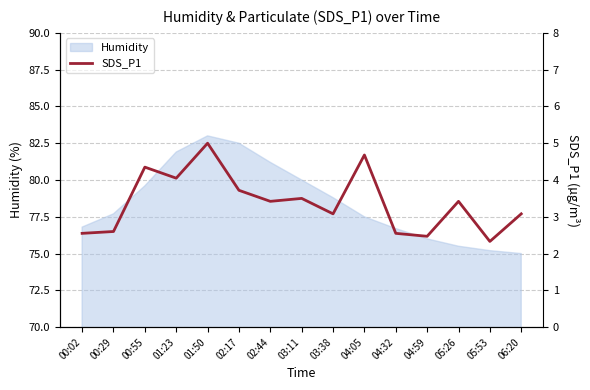

What is the difference between the maximum and second lowest values?

2.5